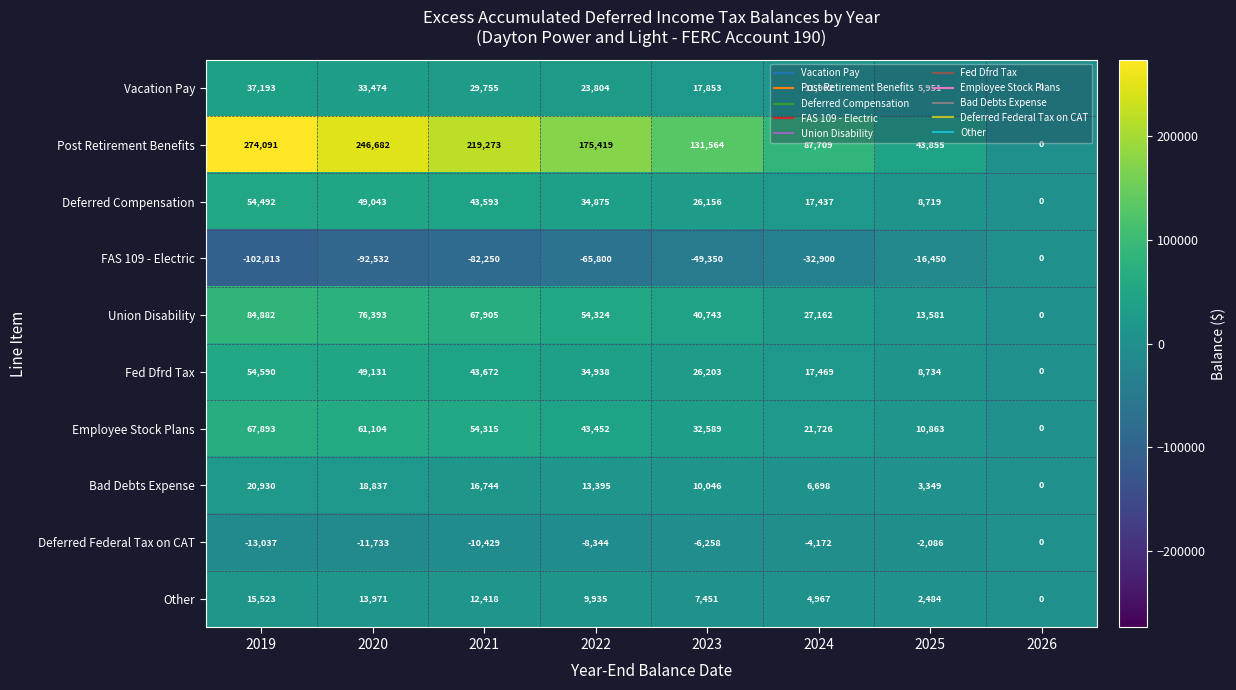

Which label corresponds to the smallest value in the chart?

2019